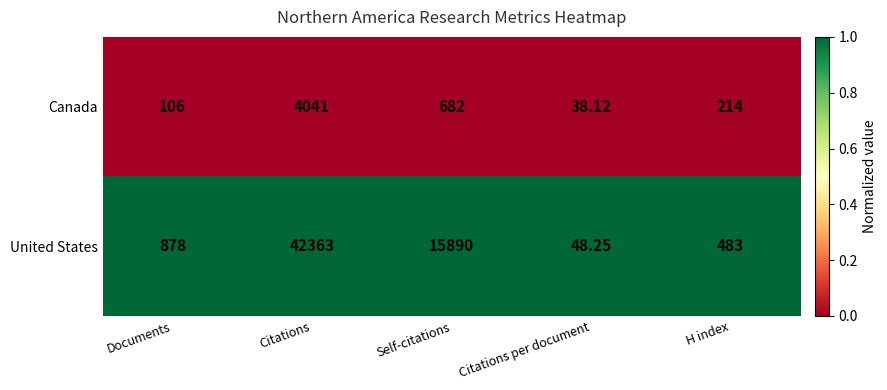

Which series has the largest range (max minus min)?

United States